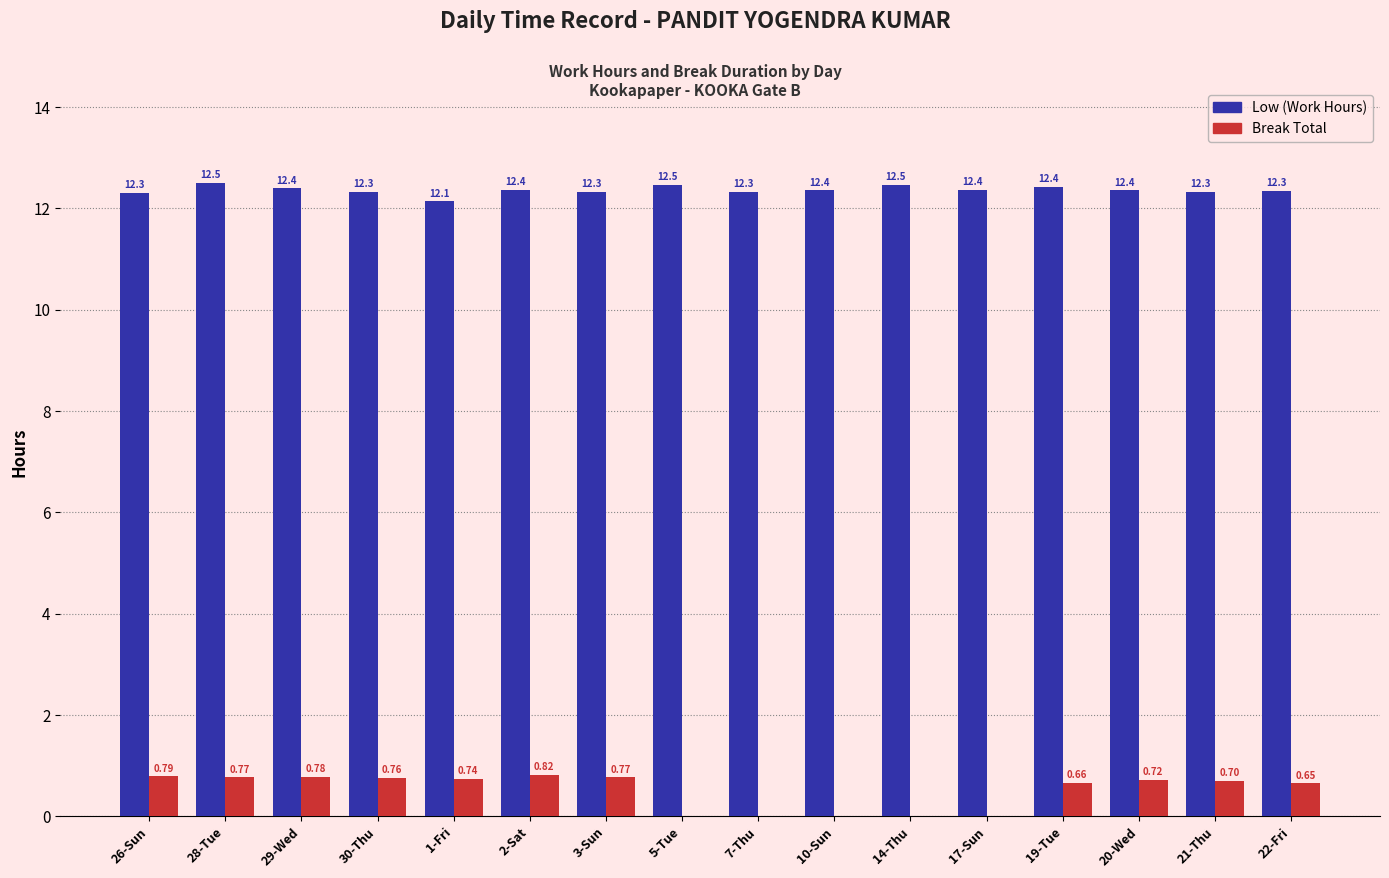

What is the sum of the Break Total values at 20-Wed and 7-Thu?

0.7